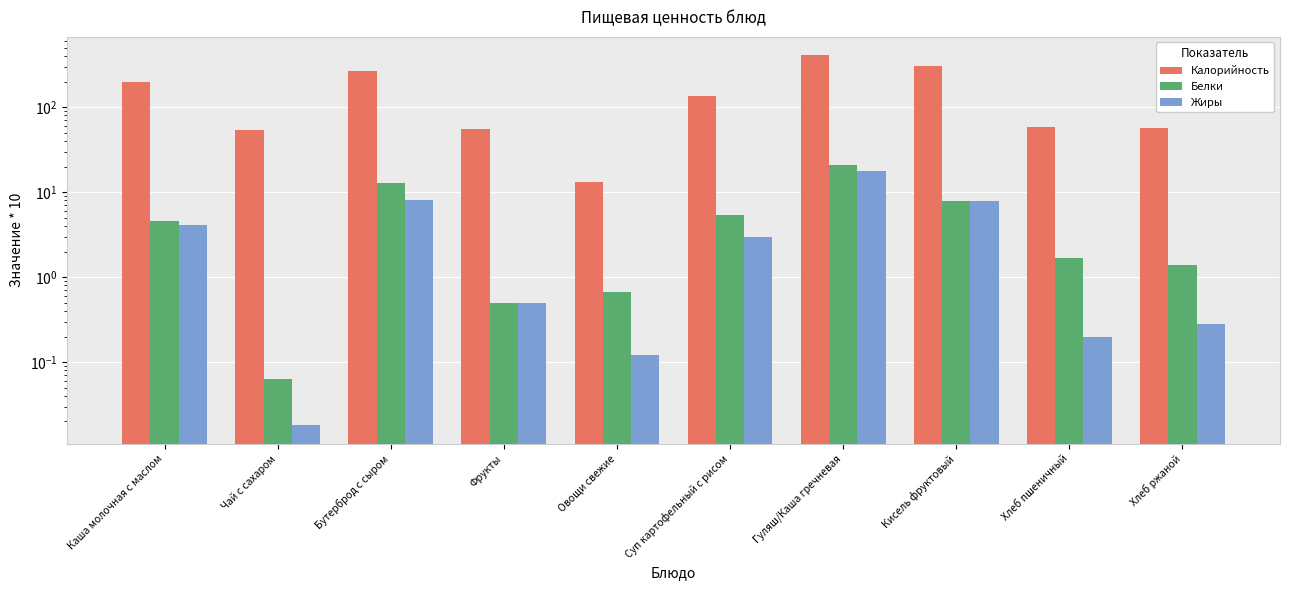

What is the difference between the second highest and minimum values in the Жиры series?

8.0